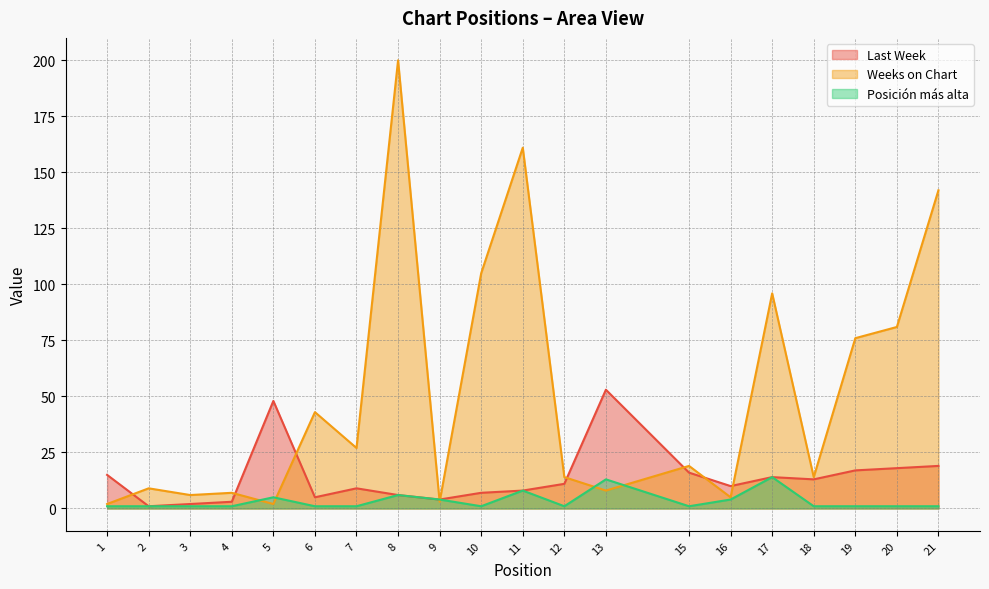

Between 2 and 17, which series saw the biggest shift?

Weeks on Chart